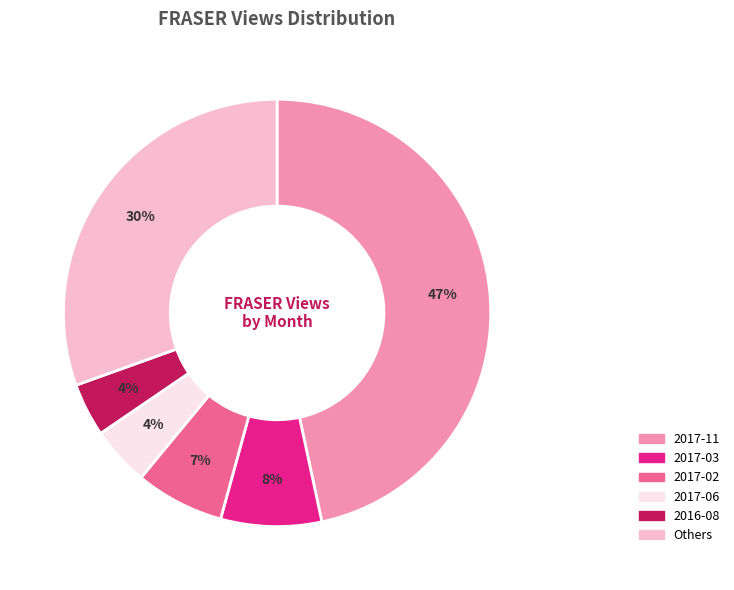

To the nearest percent, what is the average slice percentage?

17%